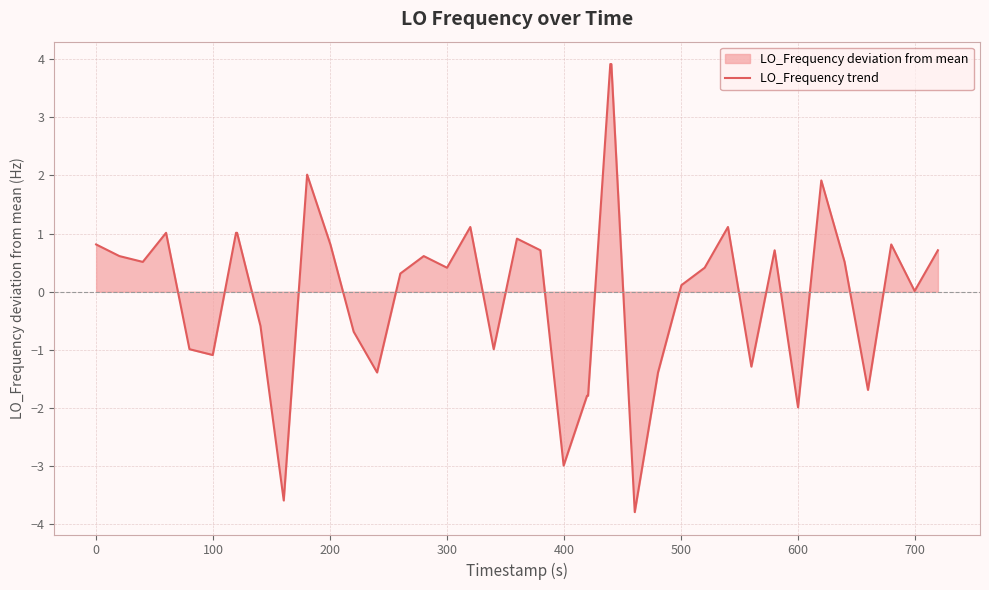

What is the maximum value shown in the chart?

3.9